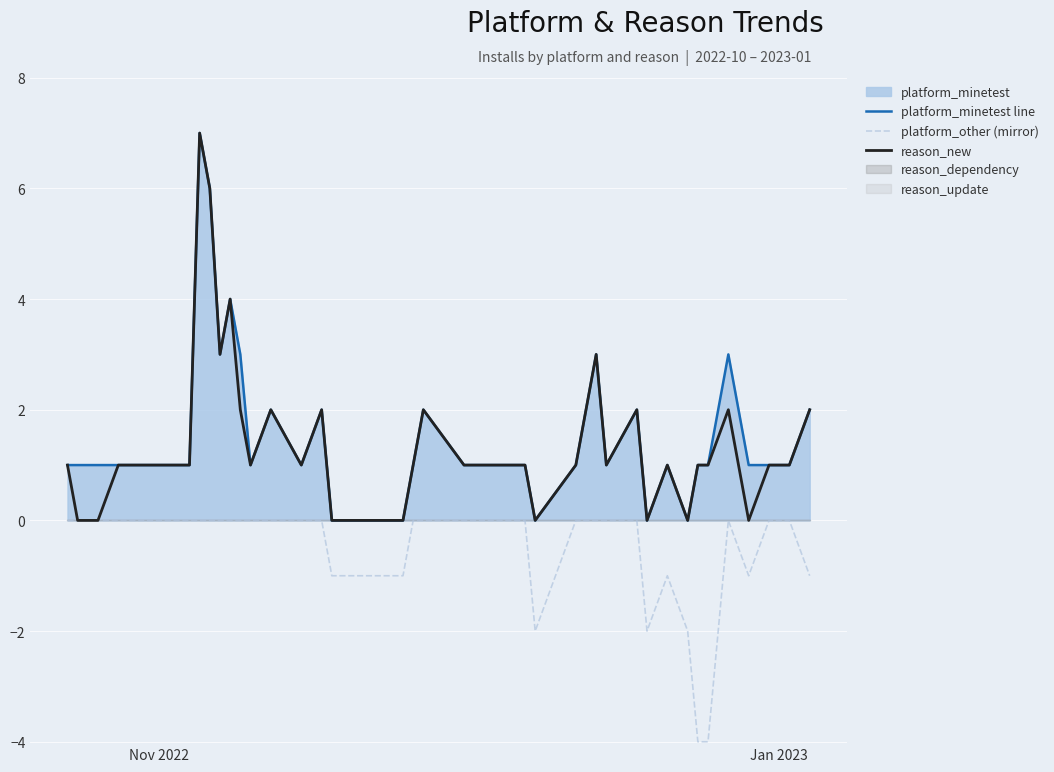

Which series has the widest spread of values?

platform_minetest line